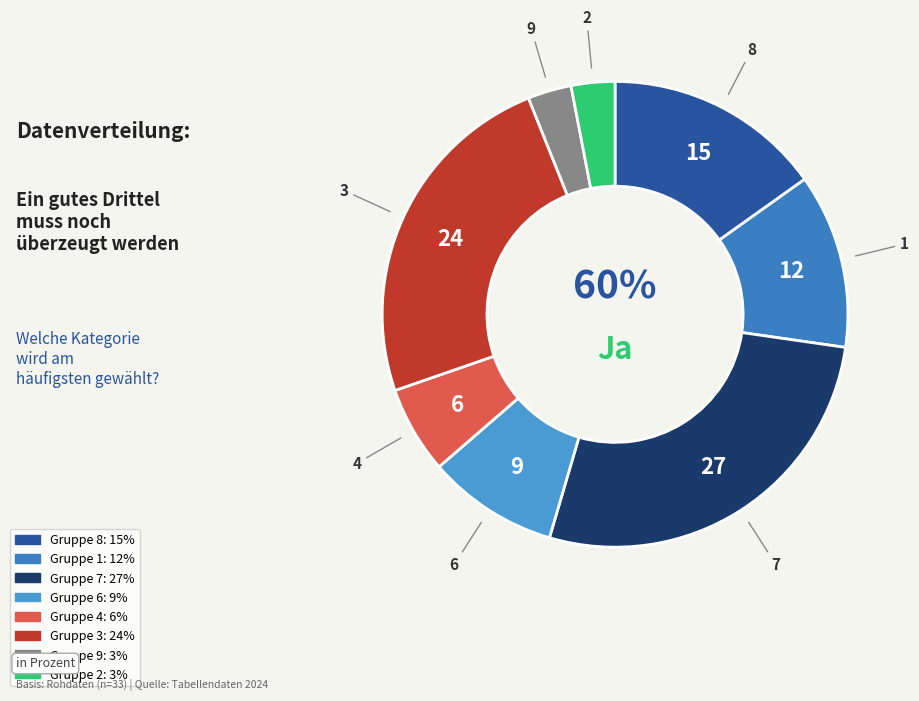

The 2 slice represents 15% of the pie. True or false?

False